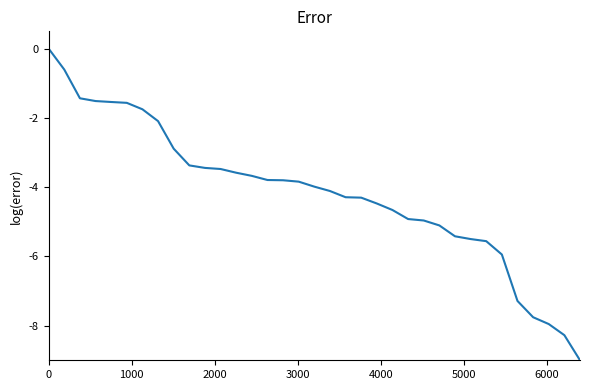

What is the difference between the maximum and minimum values?

9.0